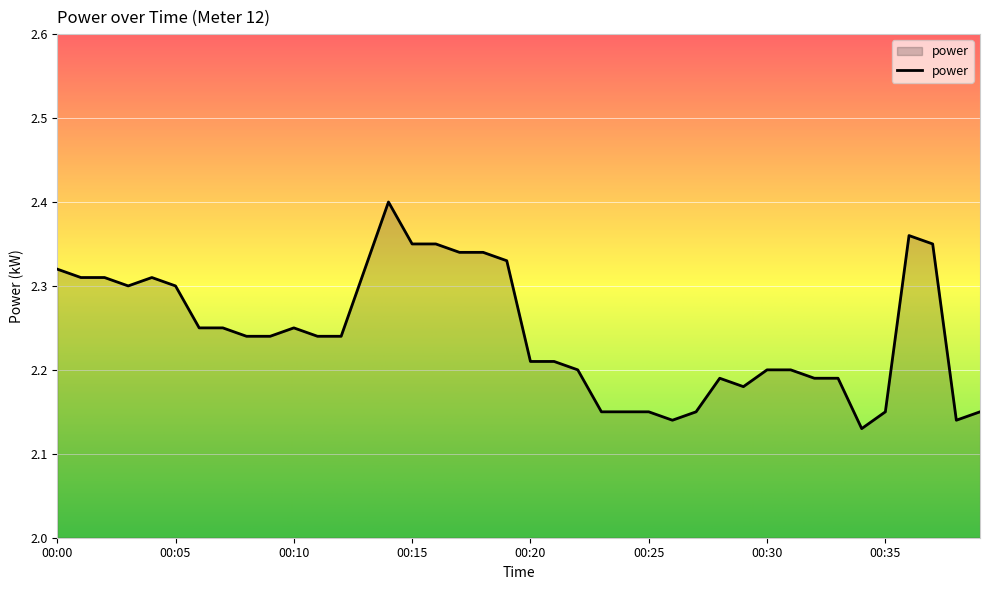

What is the difference between the maximum and minimum values?

0.3